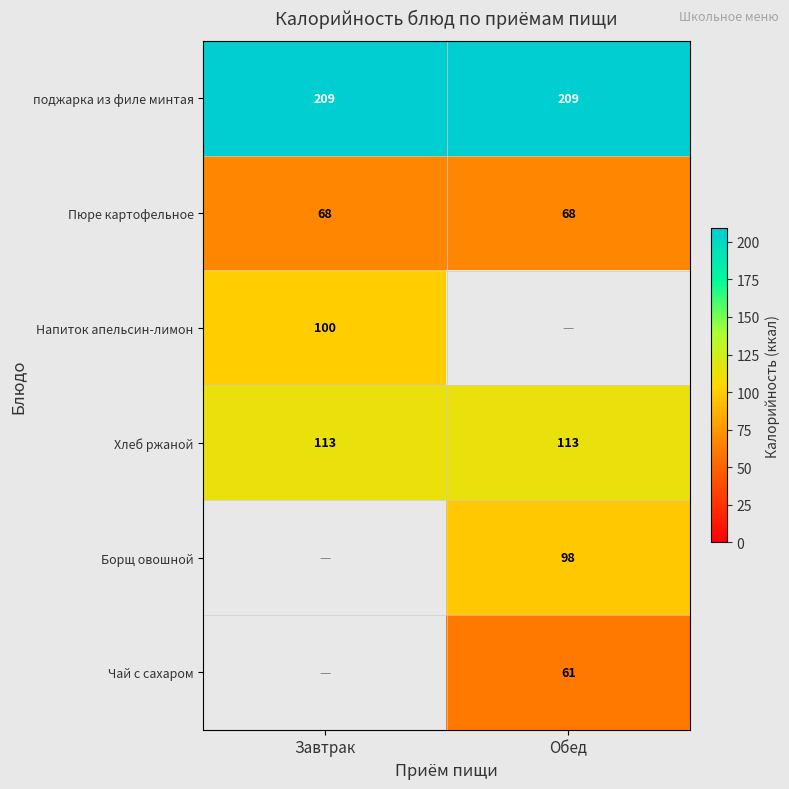

At which category does the chart reach its peak across all series?

Завтрак